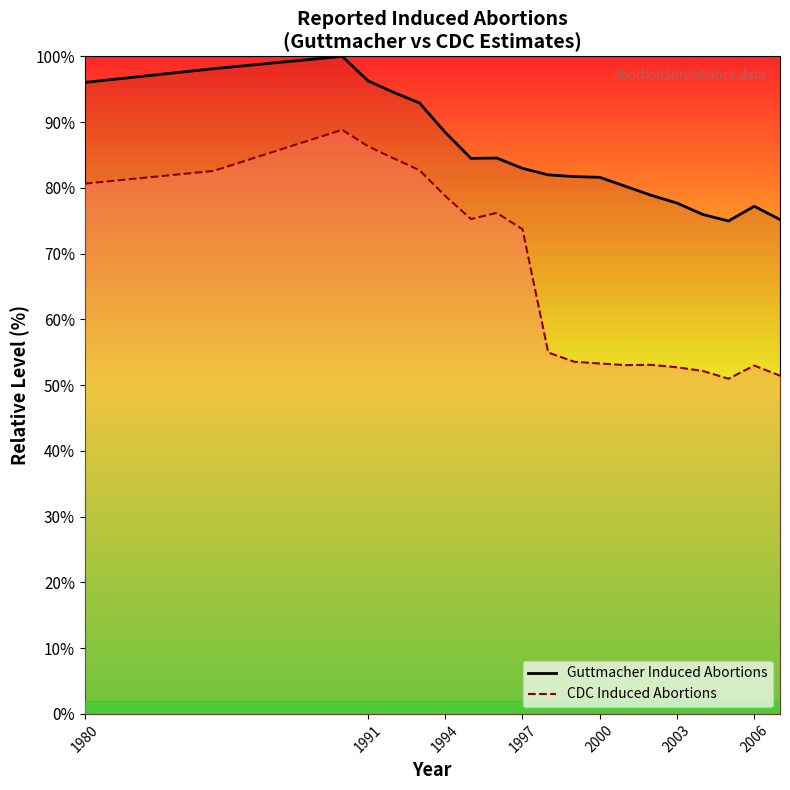

At 1999, list the series in order from smallest to largest.

CDC Induced Abortions, Guttmacher Induced Abortions